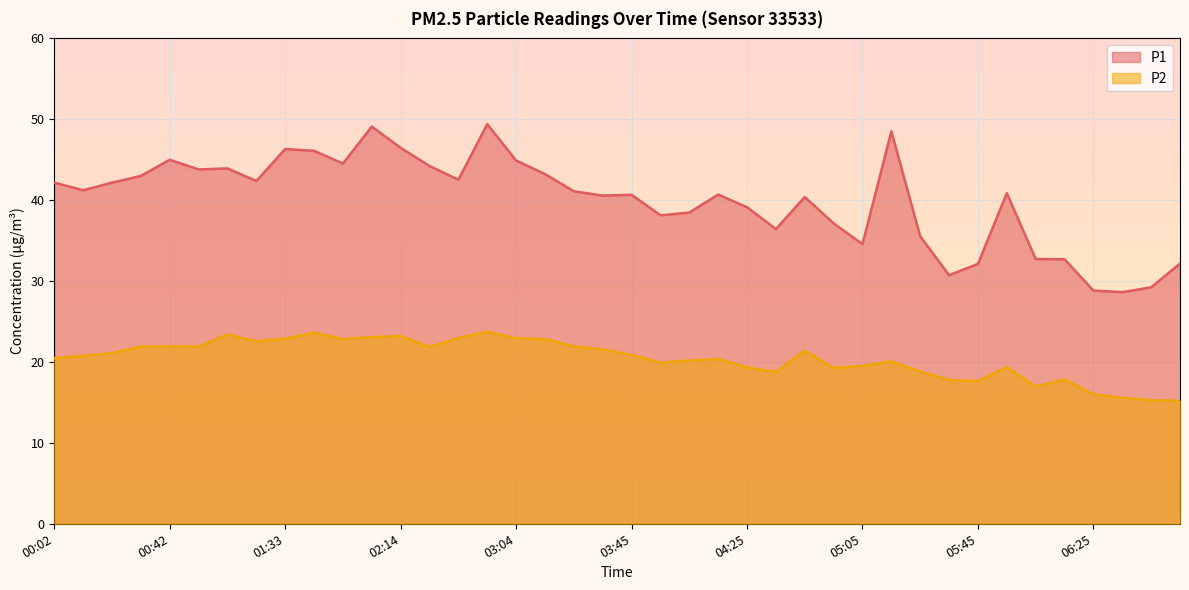

What is the maximum value shown in the chart?

49.4